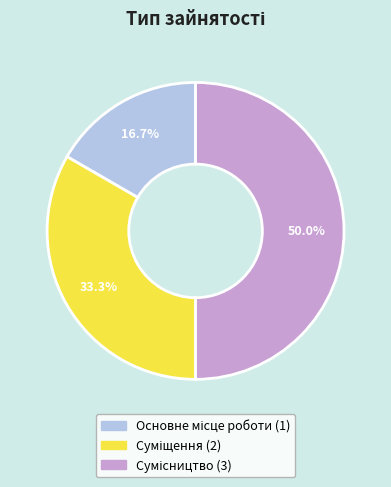

Count the number of slices in the pie.

3